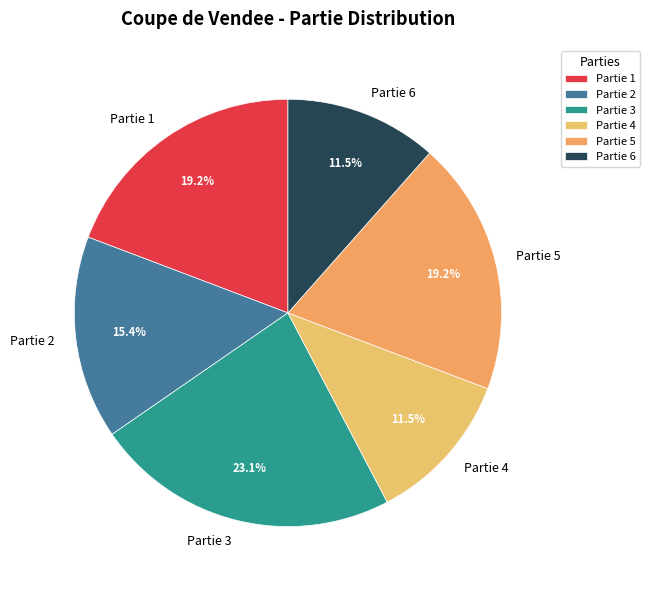

To the nearest percent, what is the difference between the largest and smallest slice percentages?

12%